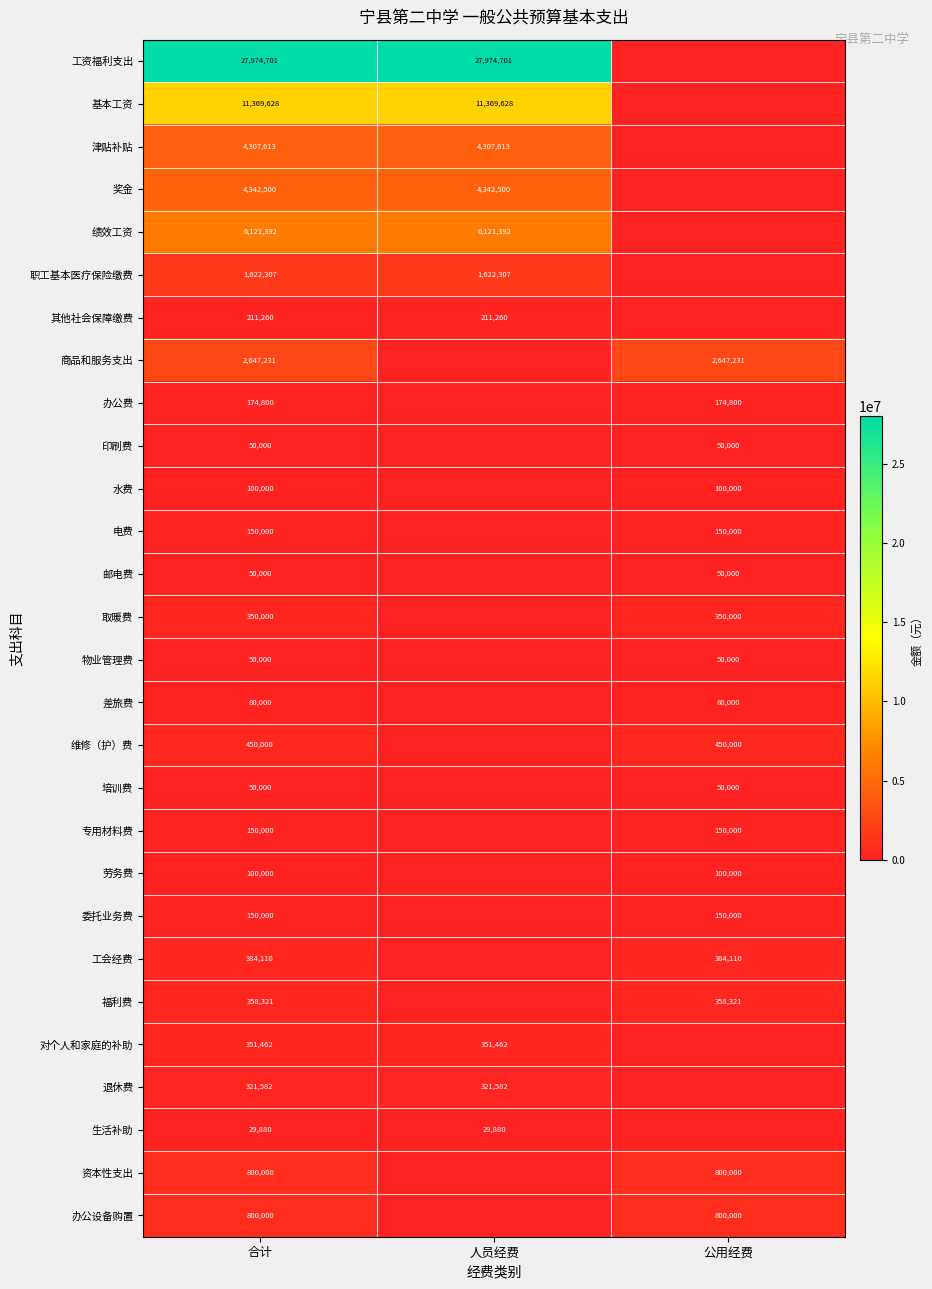

At which category does the chart reach its peak across all series?

合计